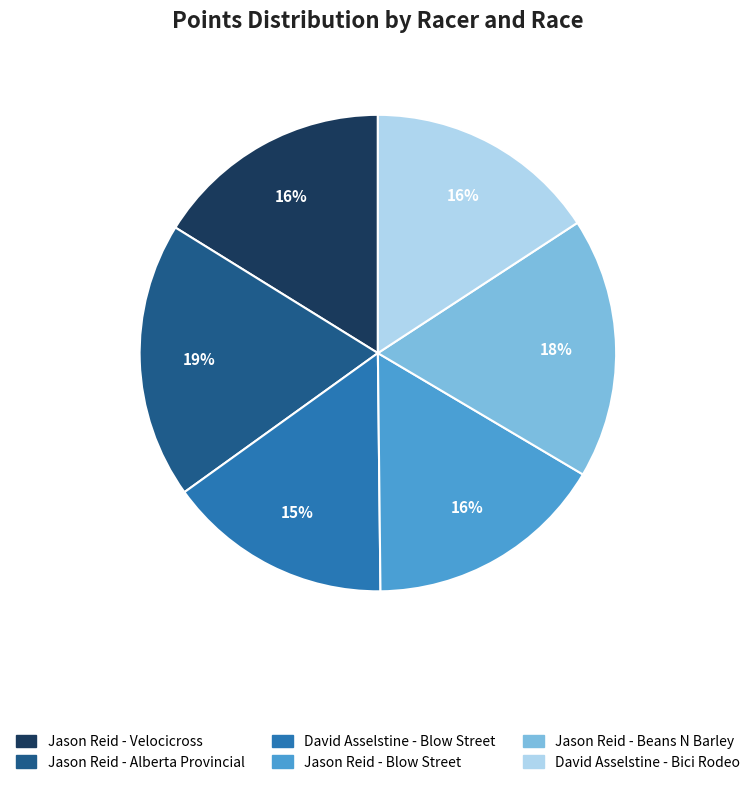

Do David Asselstine - Blow Street and Jason Reid - Beans N Barley together represent more than half of the pie?

No